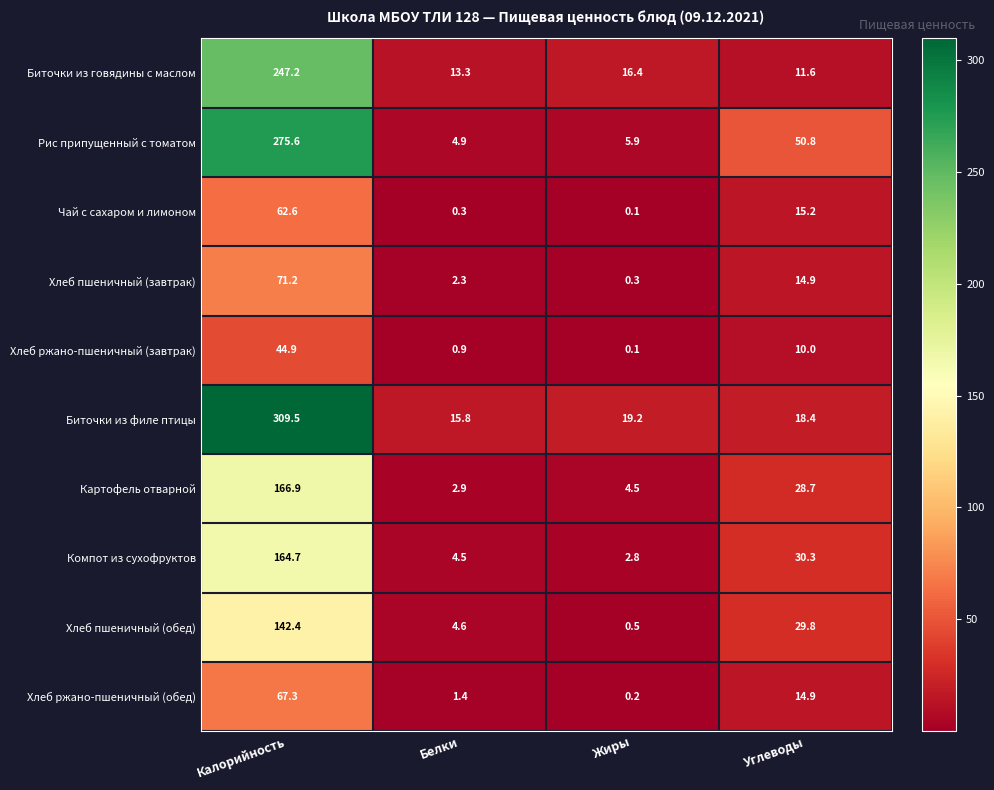

How many values in the Хлеб пшеничный (завтрак) series are below 14?

2